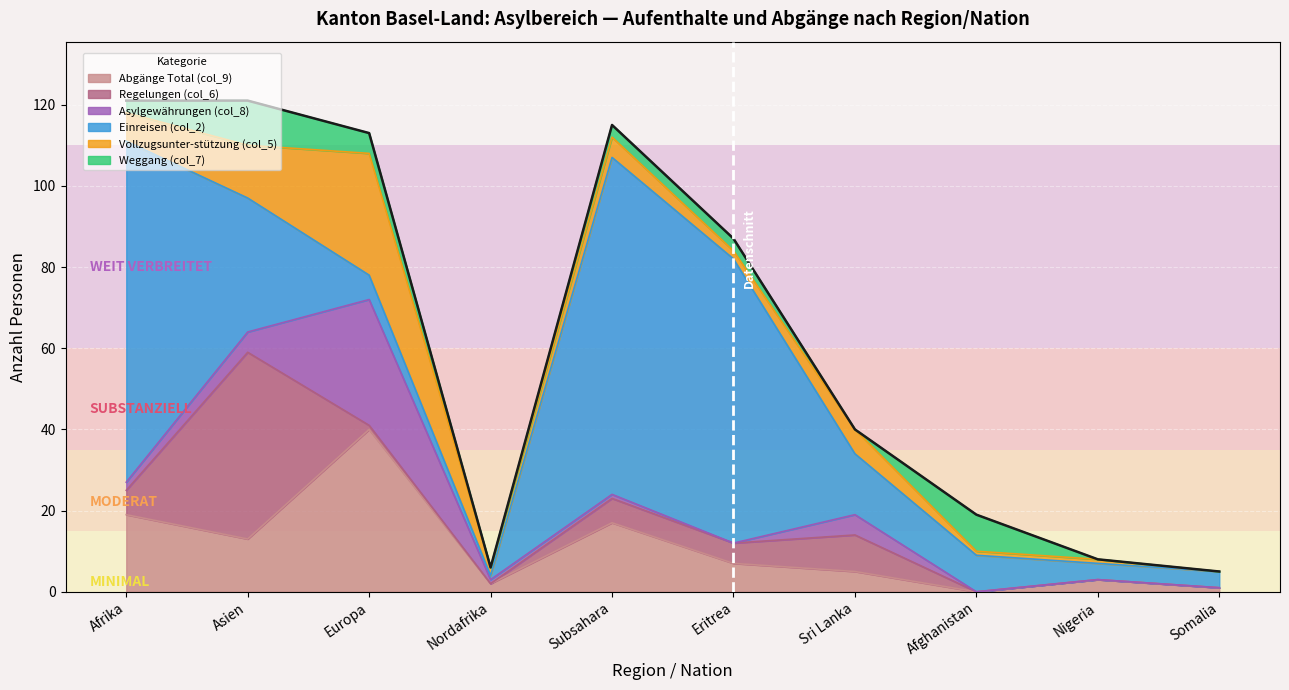

How many lines are shown in the chart?

6